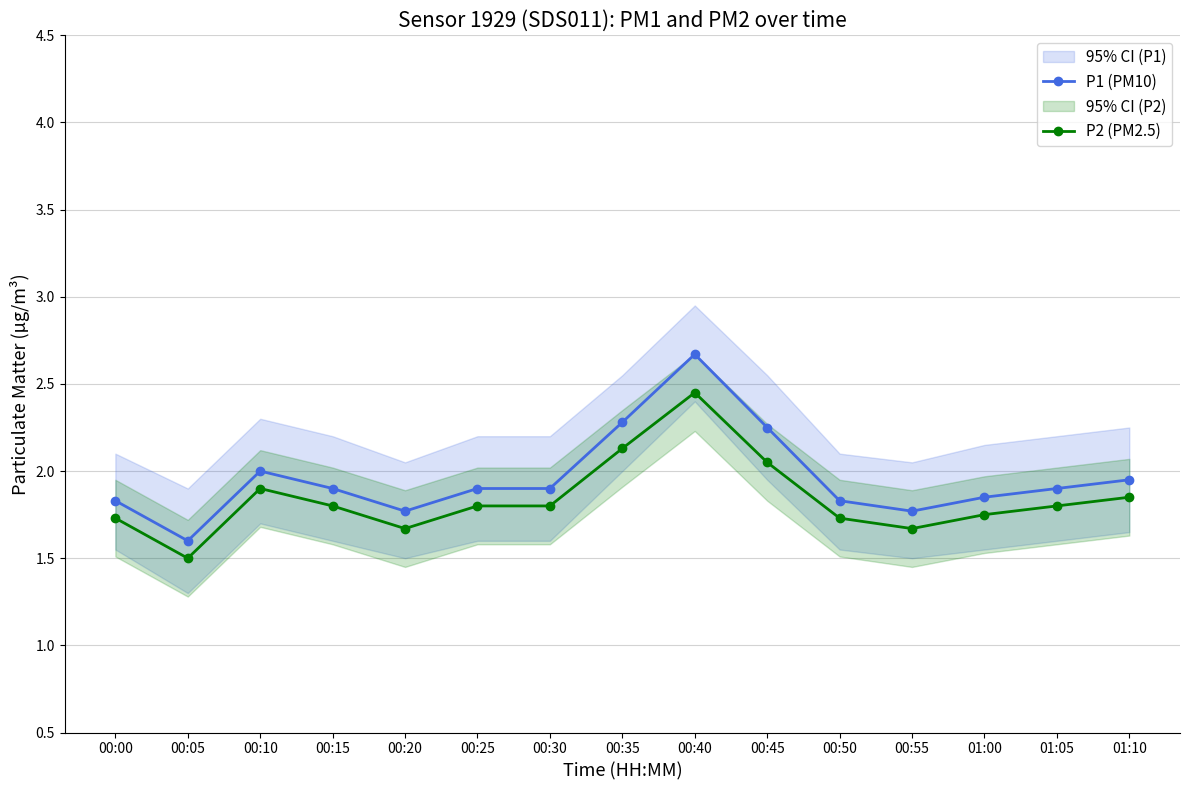

What position from the right is 00:35?

8